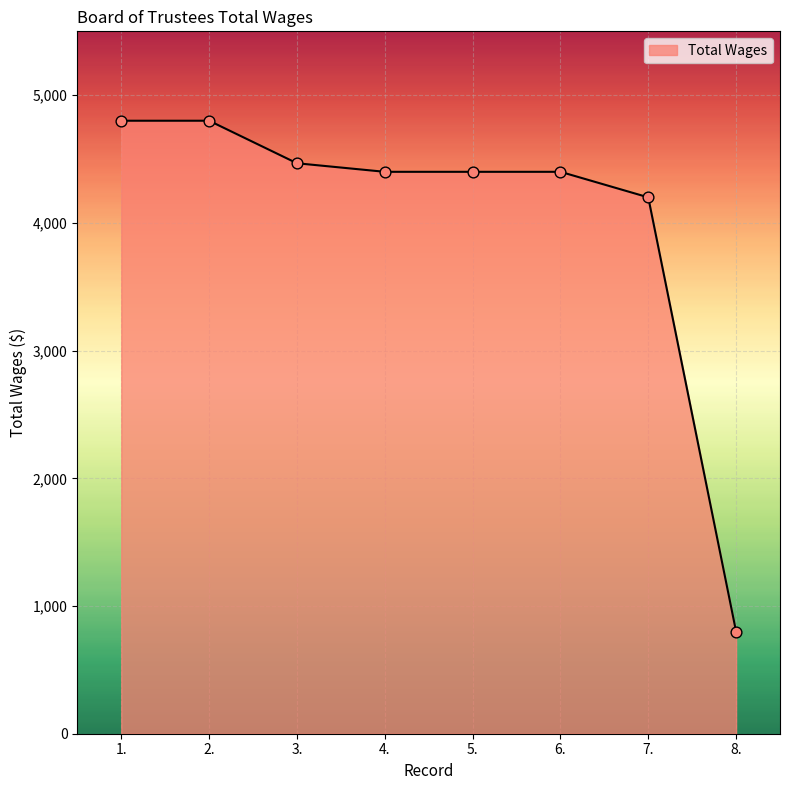

Approximately how many times larger is the value at 8. compared to 6.?

0.2